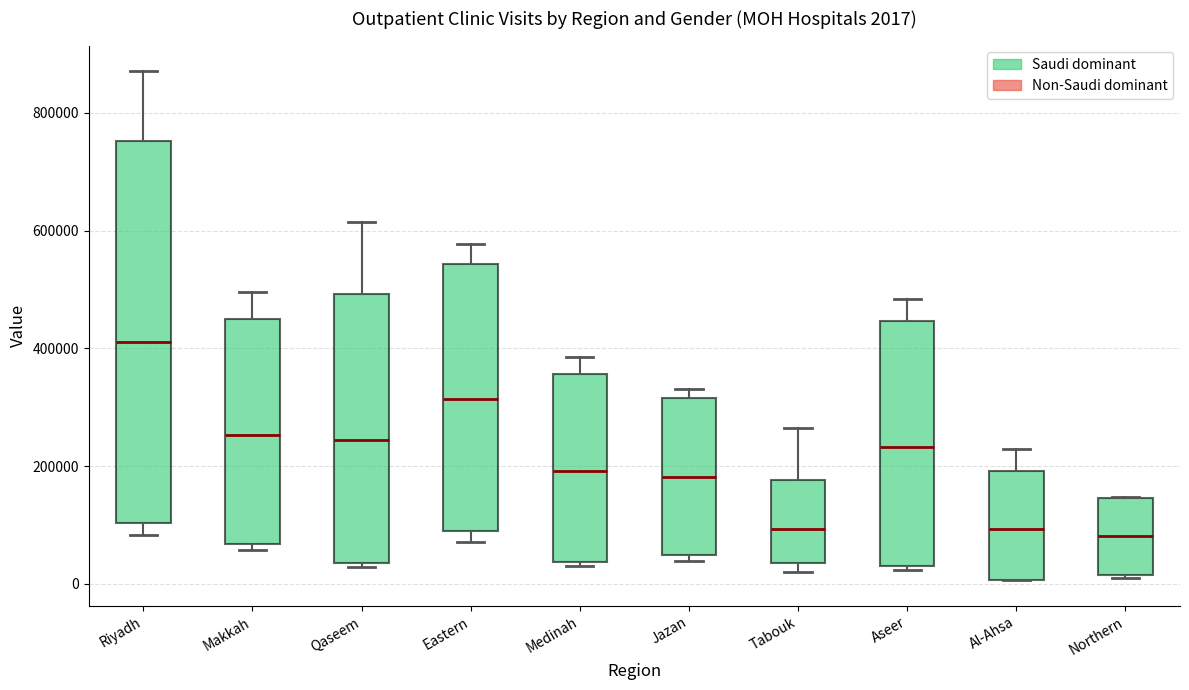

Comparing the boxes themselves (not the whiskers), which one is the tallest?

Riyadh